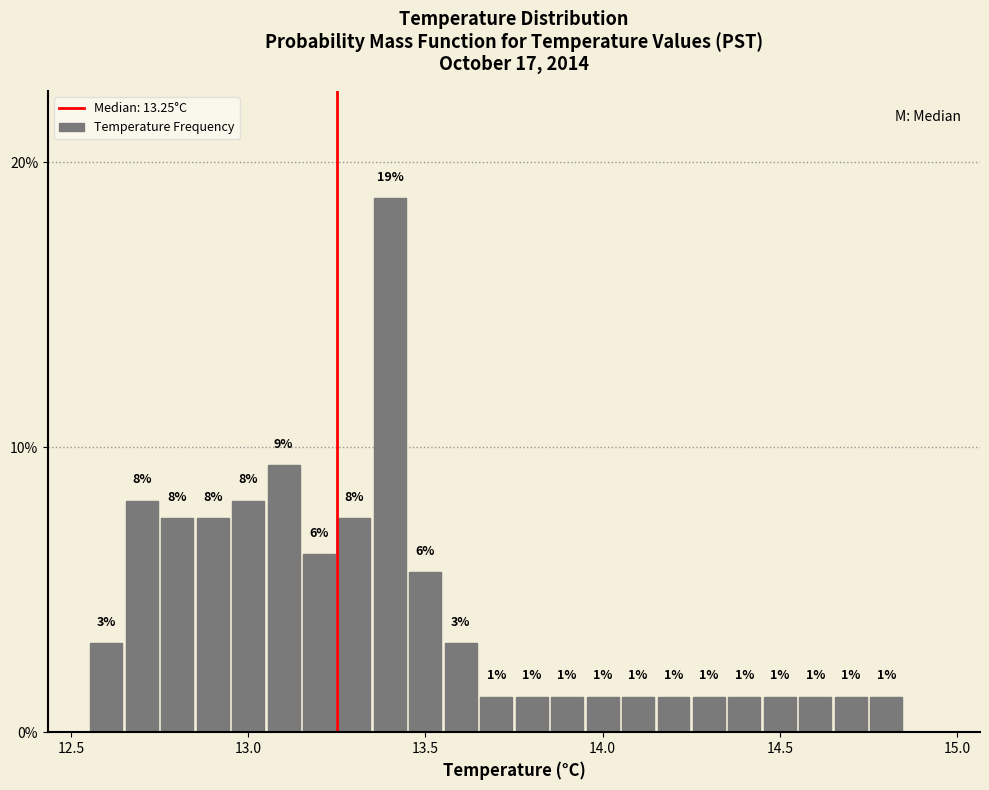

Around what value on the x-axis is the tallest bar? Give the approximate position of its centre, as read against the axis.

13.40